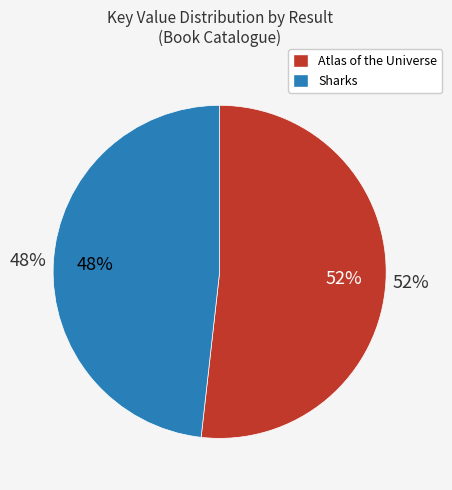

Between 2 and 1, which is larger?

1